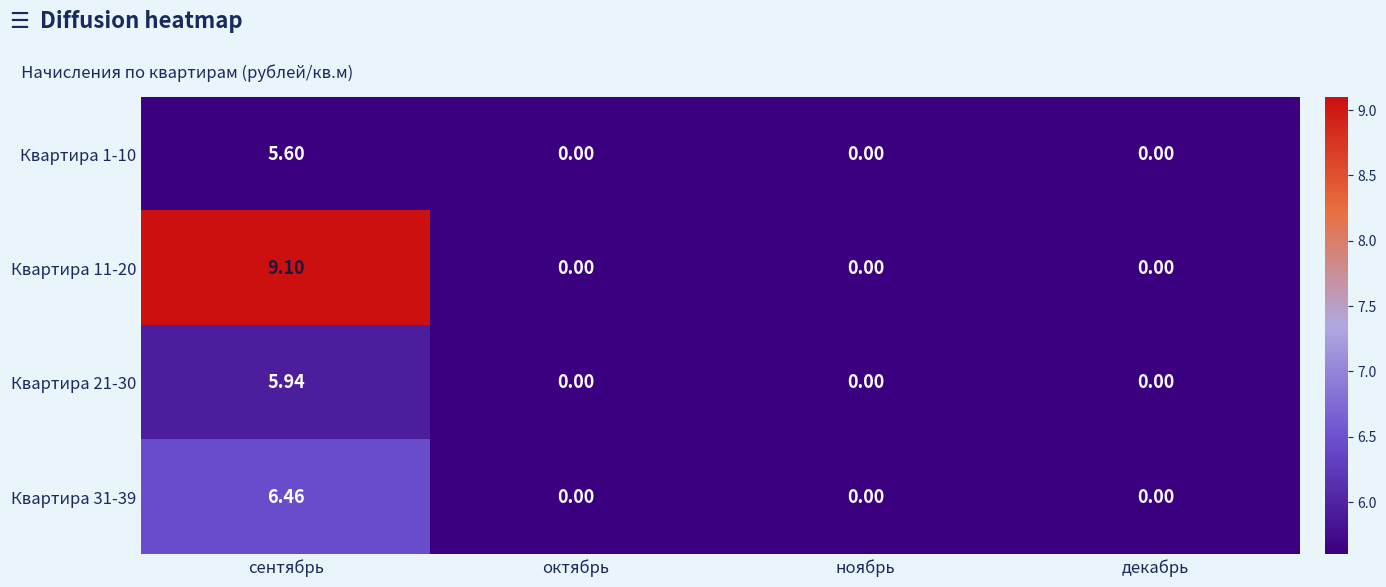

At which category is the sum across all series the highest?

сентябрь